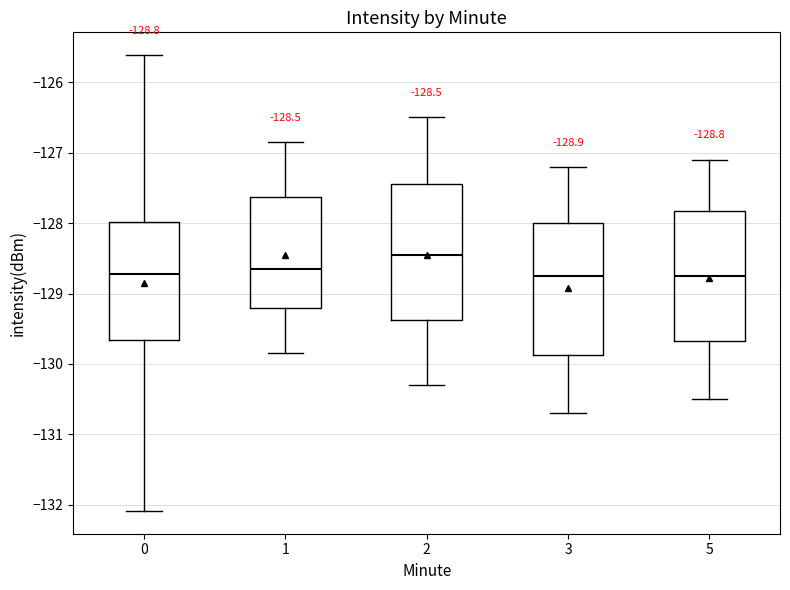

Which box's median line is the highest?

2